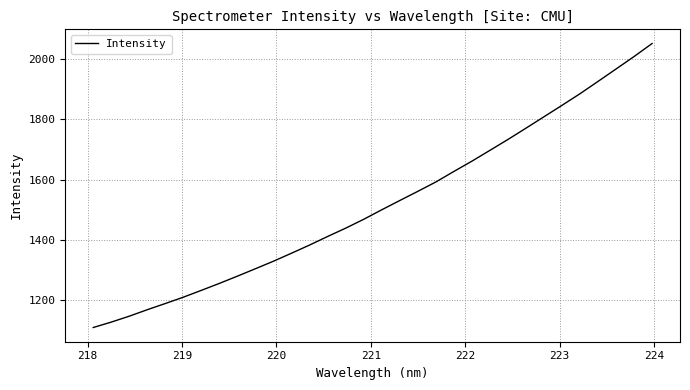

What is the difference between the maximum and minimum values?

941.3